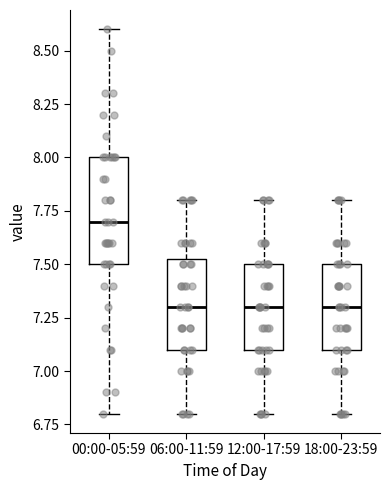

Reading left to right, read every box against the y-axis: the position of its median line, the range the box covers, and the ends of its whiskers. The values are not printed on the chart, so give them approximately, as read against the axis.

00:00-05:59: median 7.70, box 7.50 to 8.00, whiskers 6.80 to 8.60
06:00-11:59: median 7.30, box 7.10 to 7.55, whiskers 6.80 to 7.80
12:00-17:59: median 7.30, box 7.10 to 7.50, whiskers 6.80 to 7.80
18:00-23:59: median 7.30, box 7.10 to 7.50, whiskers 6.80 to 7.80